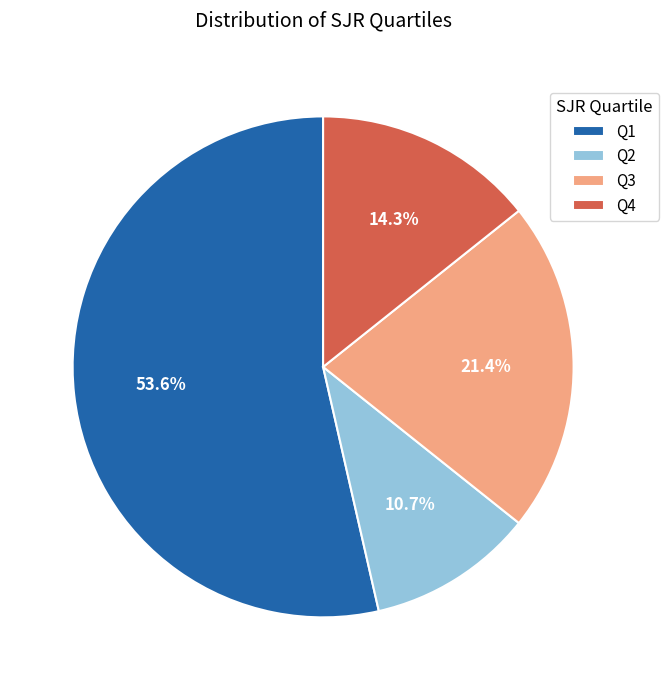

How many segments does this pie chart have?

4